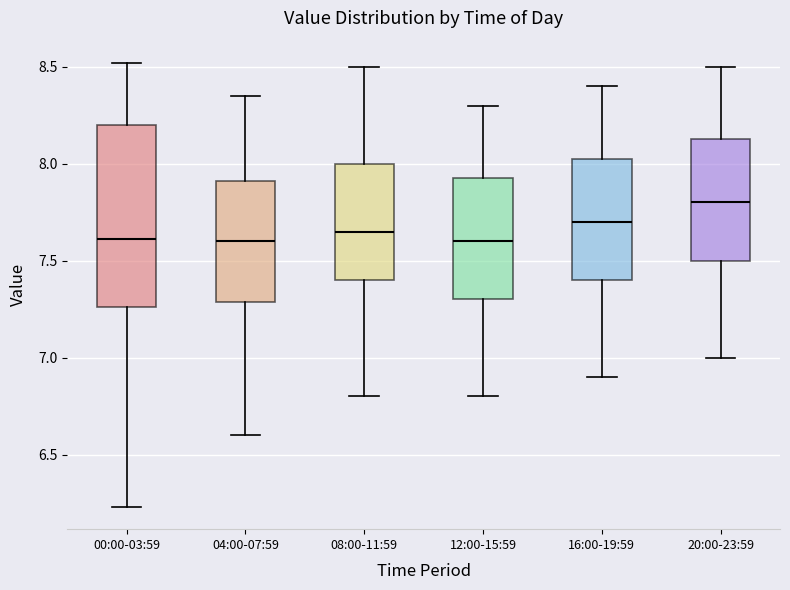

Where does the lower whisker of the box for 20:00-23:59 end on the y-axis? The values are not printed on the chart, so give them approximately, as read against the axis.

7.00